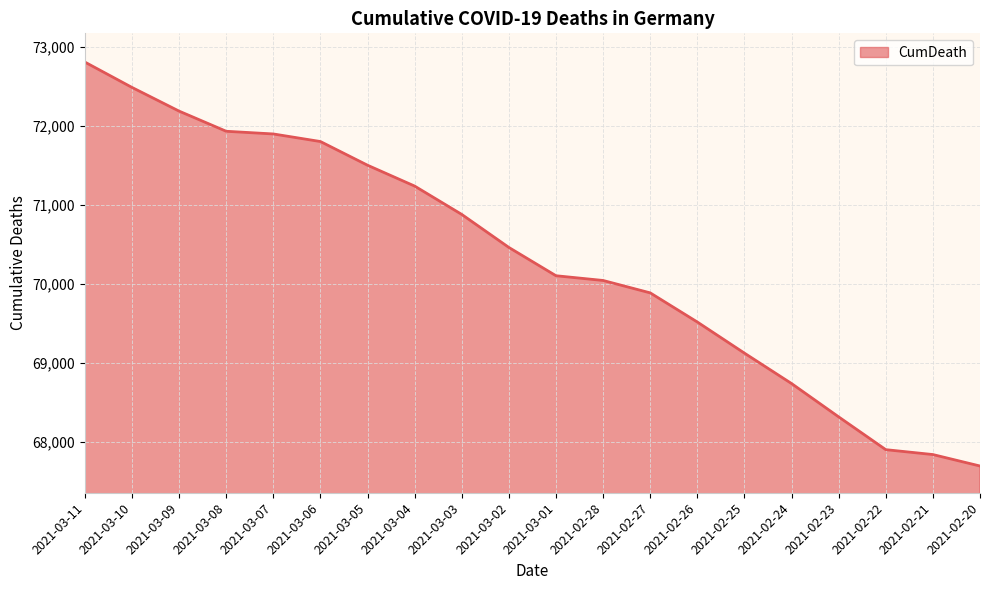

How many values are below 70463?

10